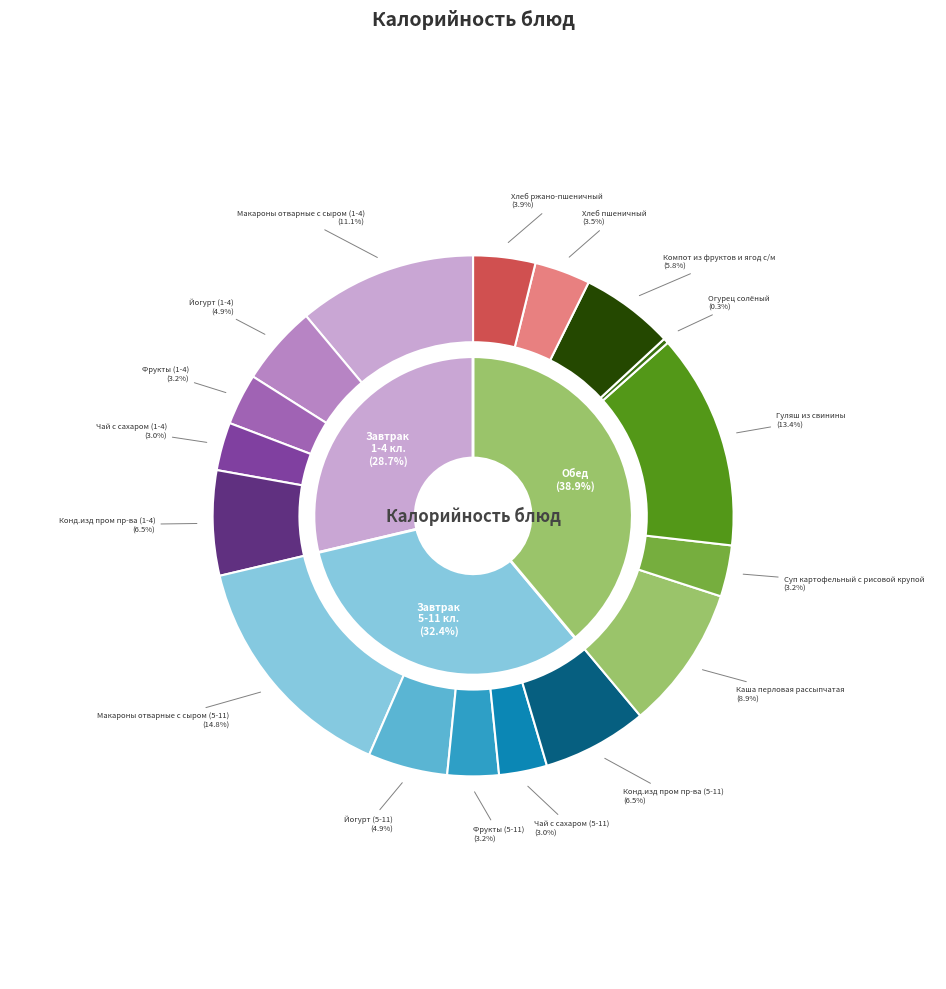

Is Йогурт (1-4) the majority of the pie?

No